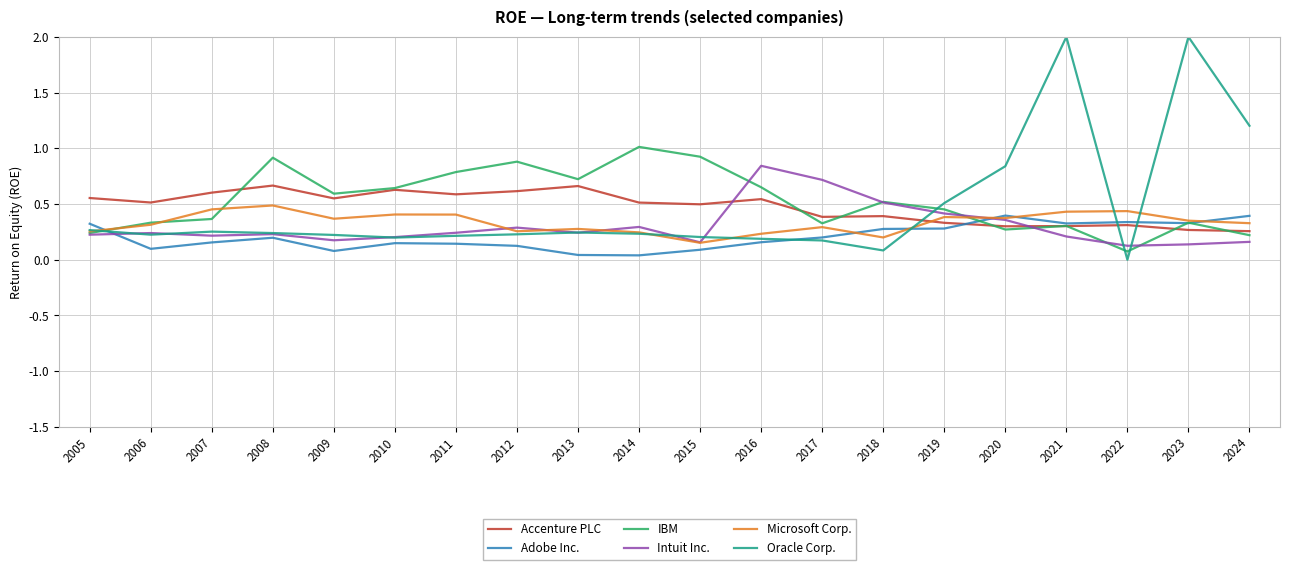

What is the spread (max minus min) of values at 2023?

1.9